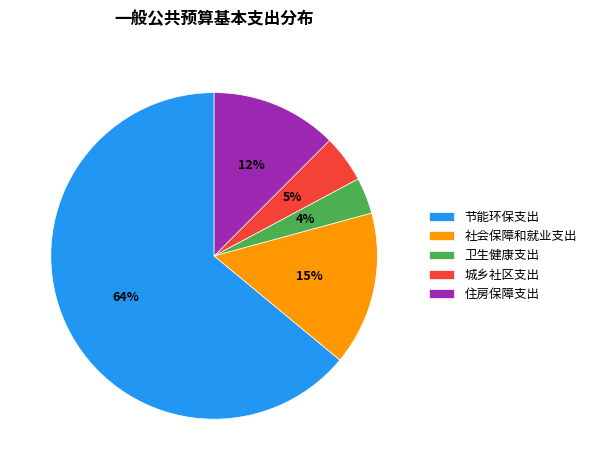

True or false: 住房保障支出 accounts for 12% of the total.

True